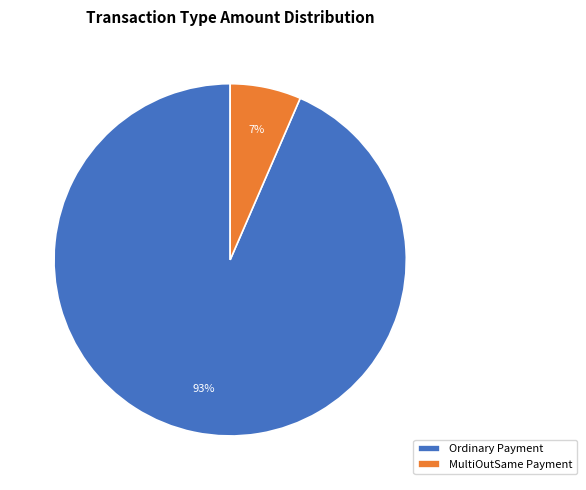

Is it true that MultiOutSame Payment is 12% of the pie?

False